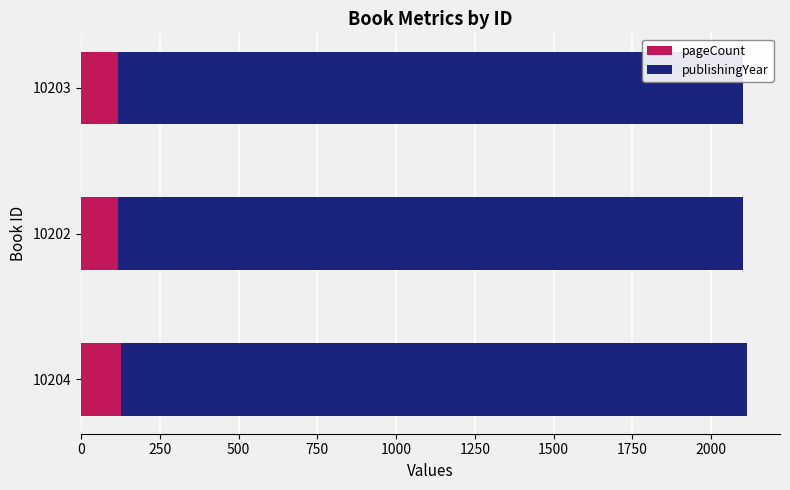

What is the maximum value for pageCount?

128